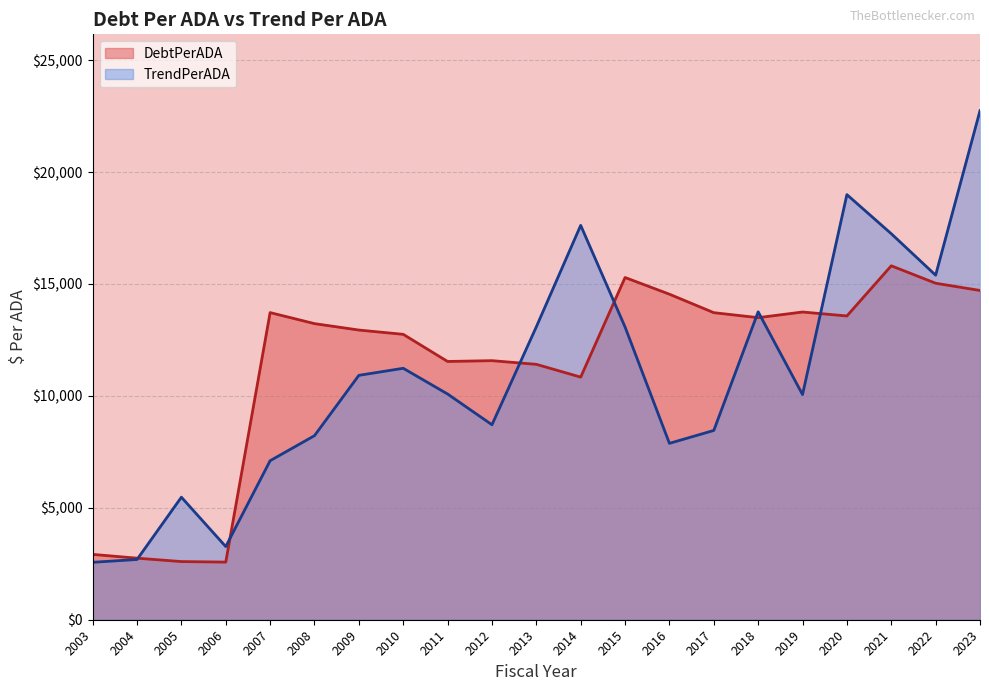

What is the total value across all series at 2019?

23805.6